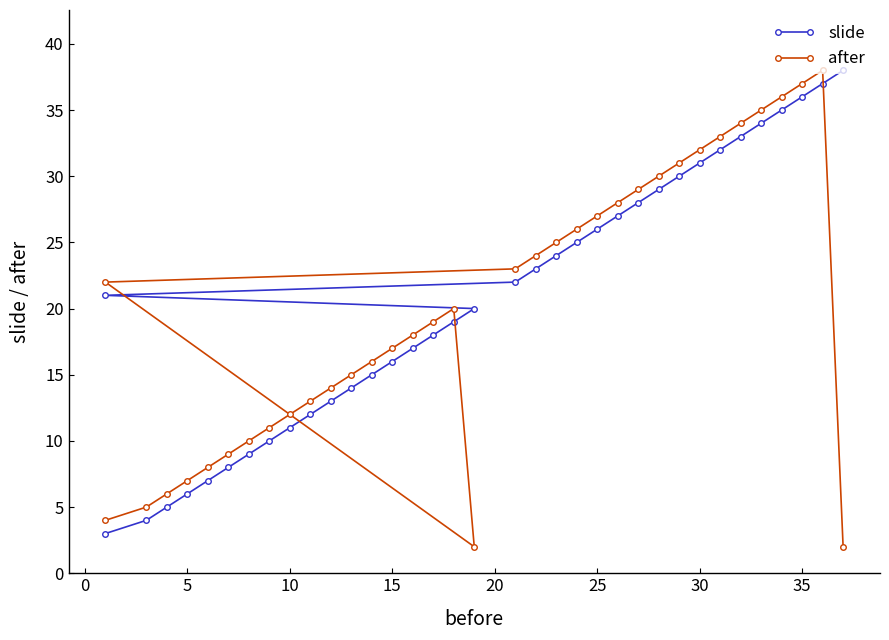

Reading right to left, list all the values displayed in this chart.

slide: 38	37	36	35	34	33	32	31	30	29	28	27	26	25	24	23	22	21	20	19	18	17	16	15	14	13	12	11	10	9	8	7	6	5	4	3
after: 2	38	37	36	35	34	33	32	31	30	29	28	27	26	25	24	23	22	2	20	19	18	17	16	15	14	13	12	11	10	9	8	7	6	5	4